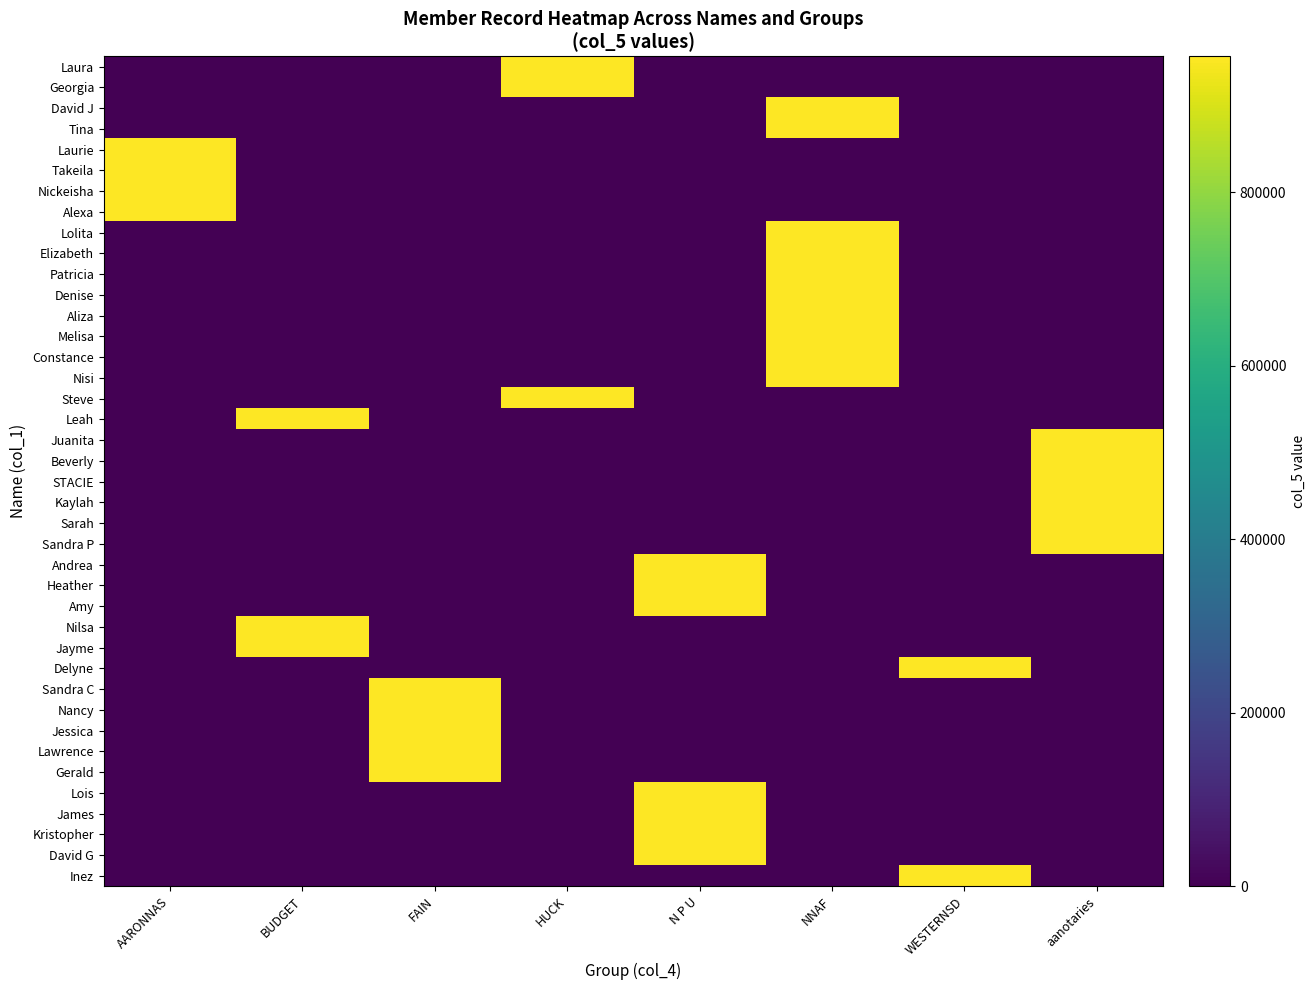

Which category has the highest value across all series?

NNAF